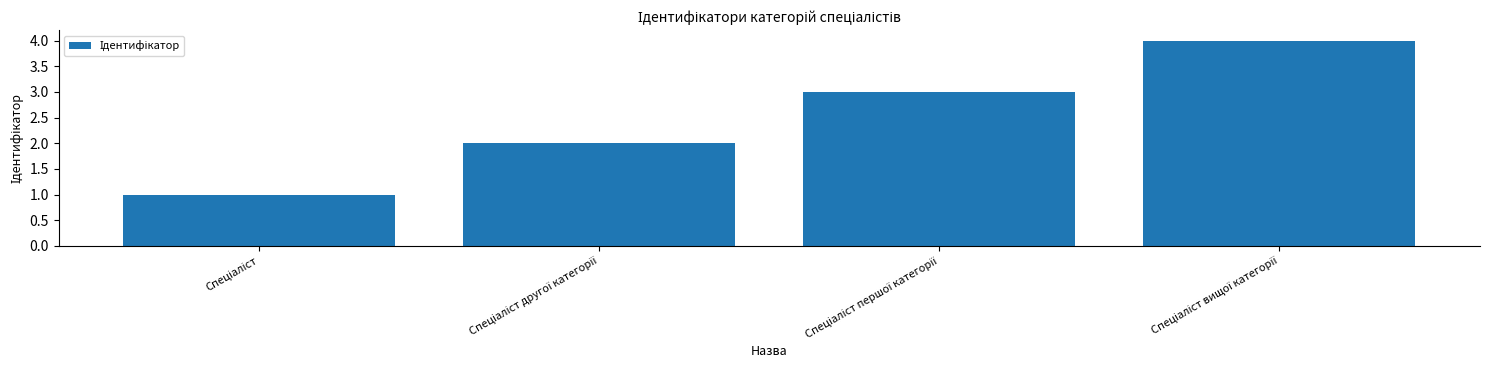

How many values are between 2 and 4?

3